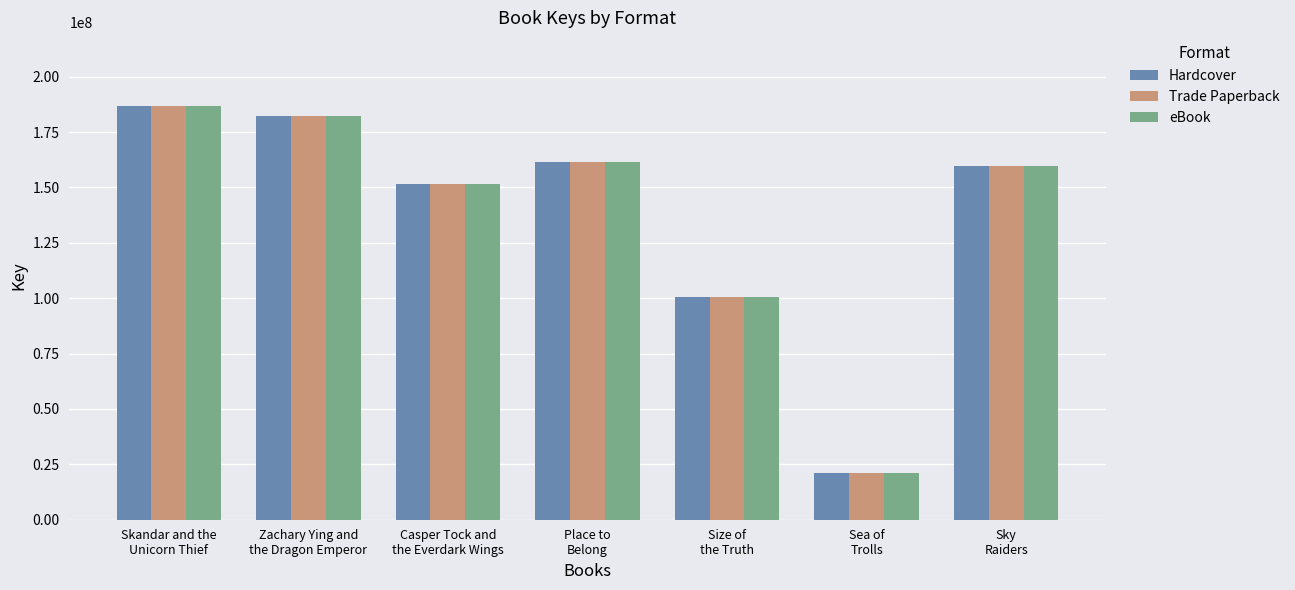

What are all the series names shown in the legend?

Hardcover, Trade Paperback, eBook